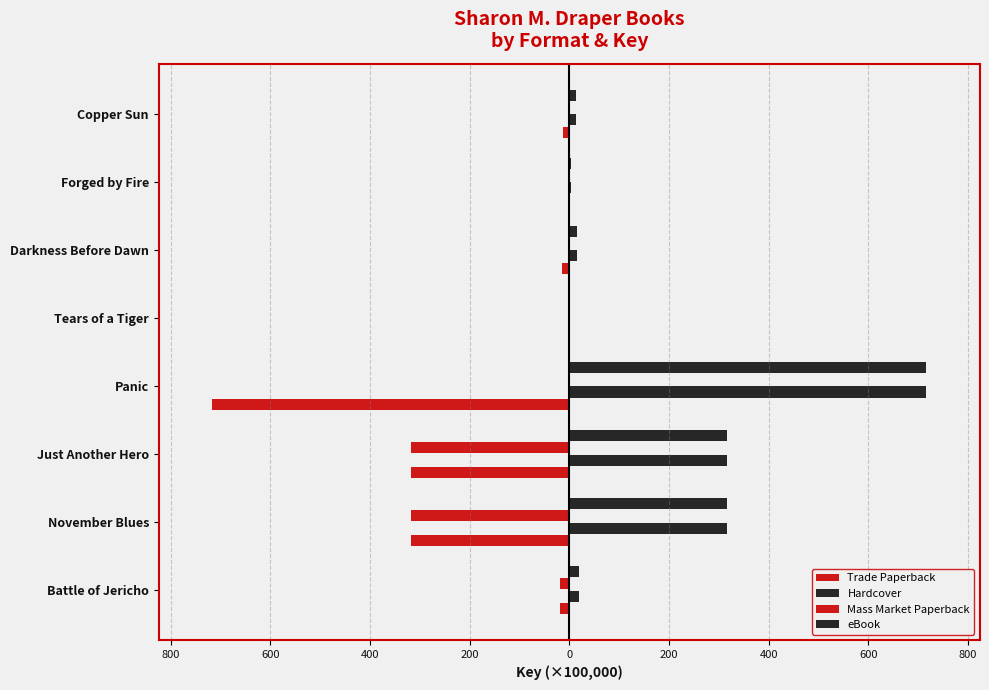

List the series in order of their peak value, lowest first.

Trade Paperback, Mass Market Paperback, Hardcover, eBook